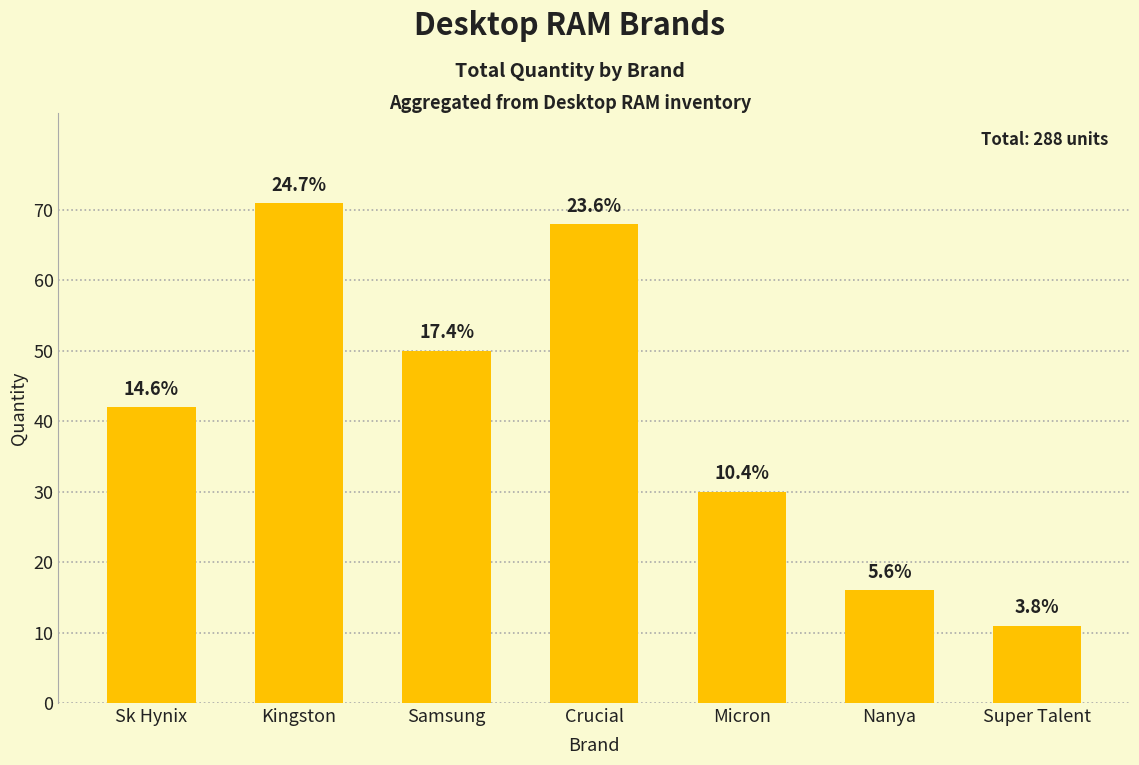

What is the greatest value displayed?

71